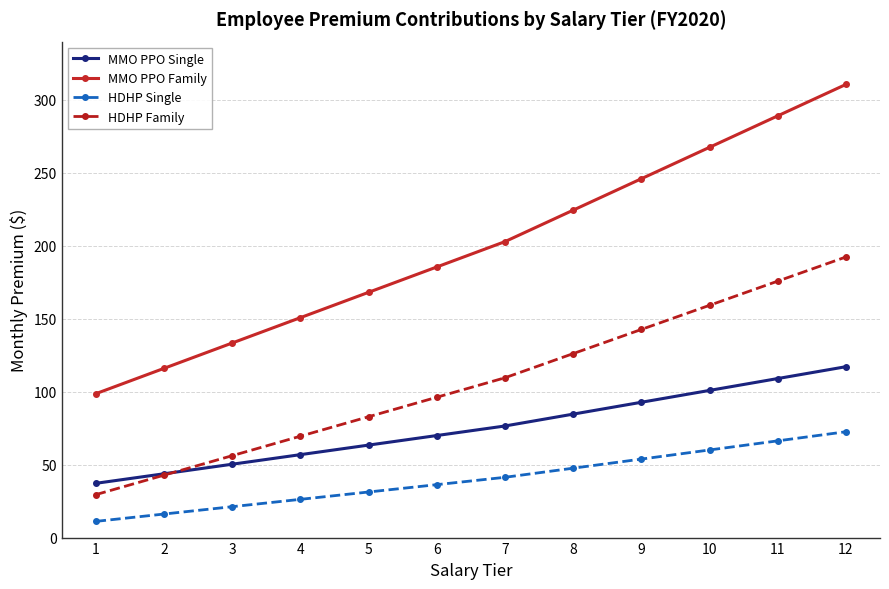

What is the value of the MMO PPO Single point at the 2nd from the left?

43.7